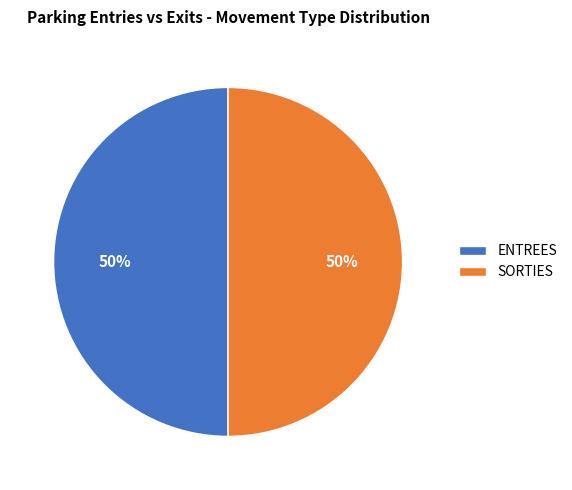

The SORTIES slice represents 43% of the pie. True or false?

False